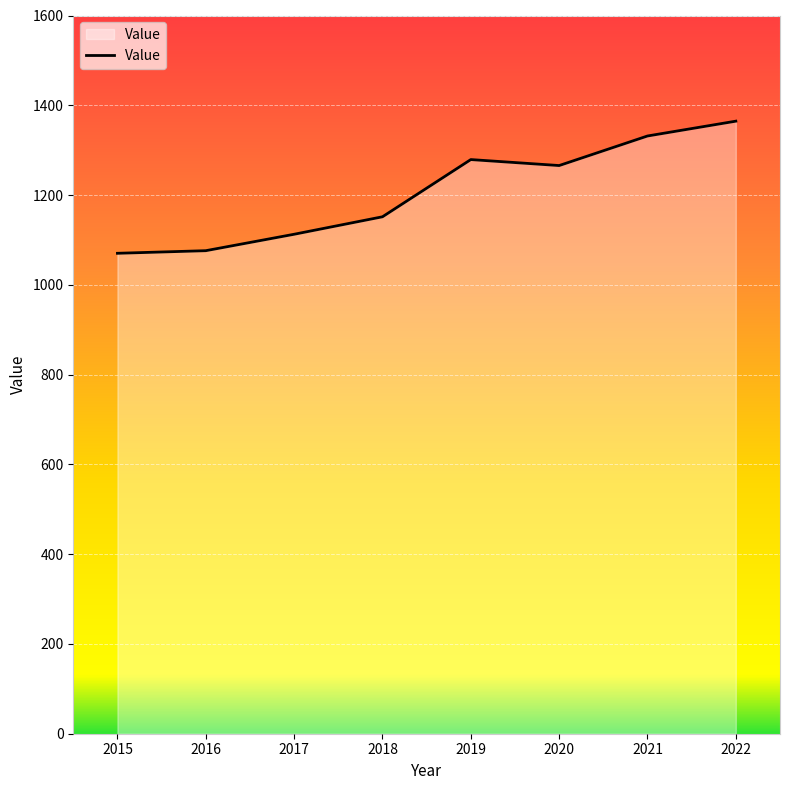

At which category does the chart reach its peak across all series?

2022